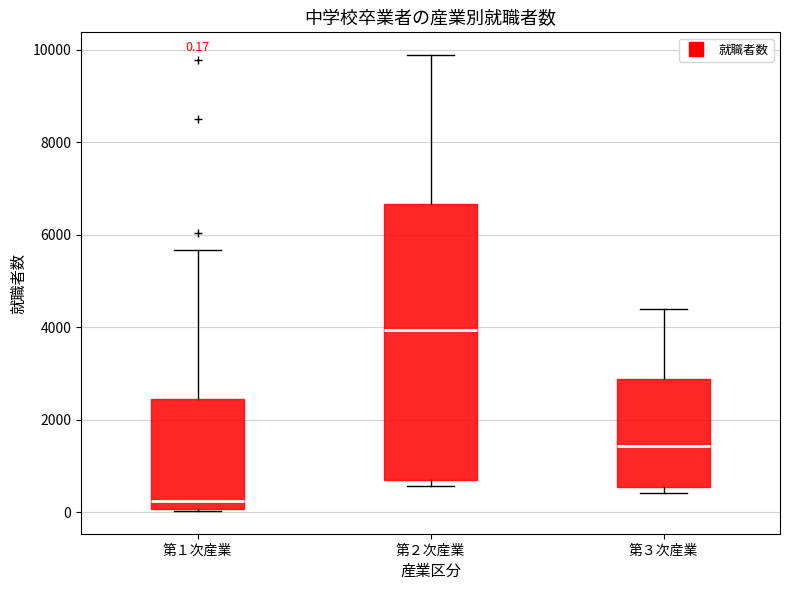

Comparing the boxes themselves (not the whiskers), which one is the tallest?

第２次産業